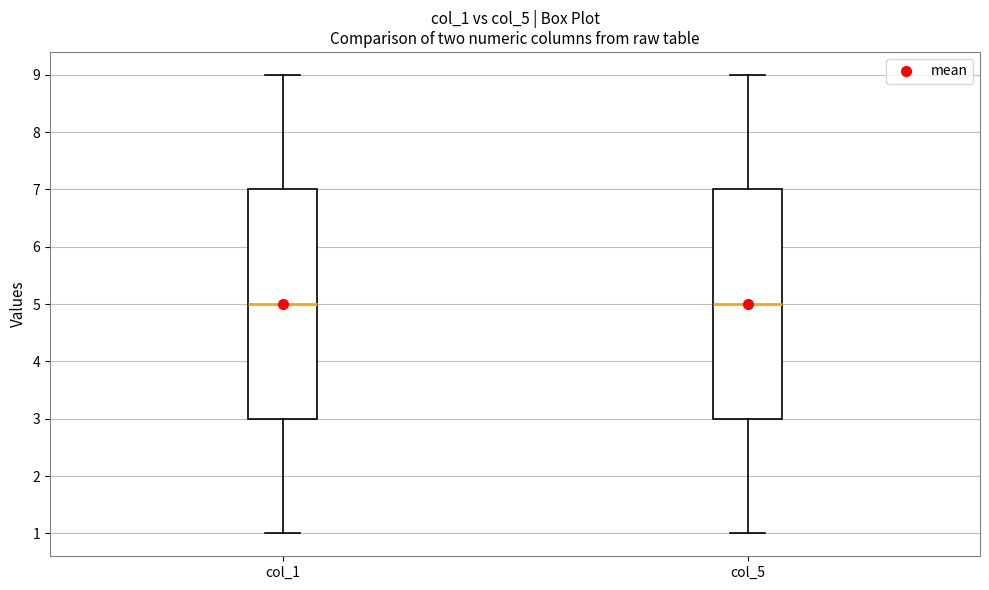

Reading left to right, transcribe this box plot: for each box, give where its median line is, the range the box spans, and where its two whiskers end, as read against the y-axis. The values are not printed on the chart, so give them approximately, as read against the axis.

col_1: median 5, box 3 to 7, whiskers 1 to 9
col_5: median 5, box 3 to 7, whiskers 1 to 9